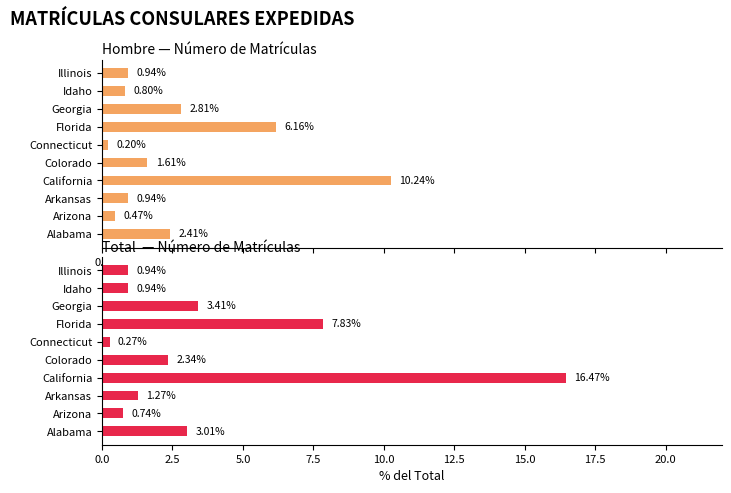

Is it true that Hombre equals 0.9 at Arkansas?

True